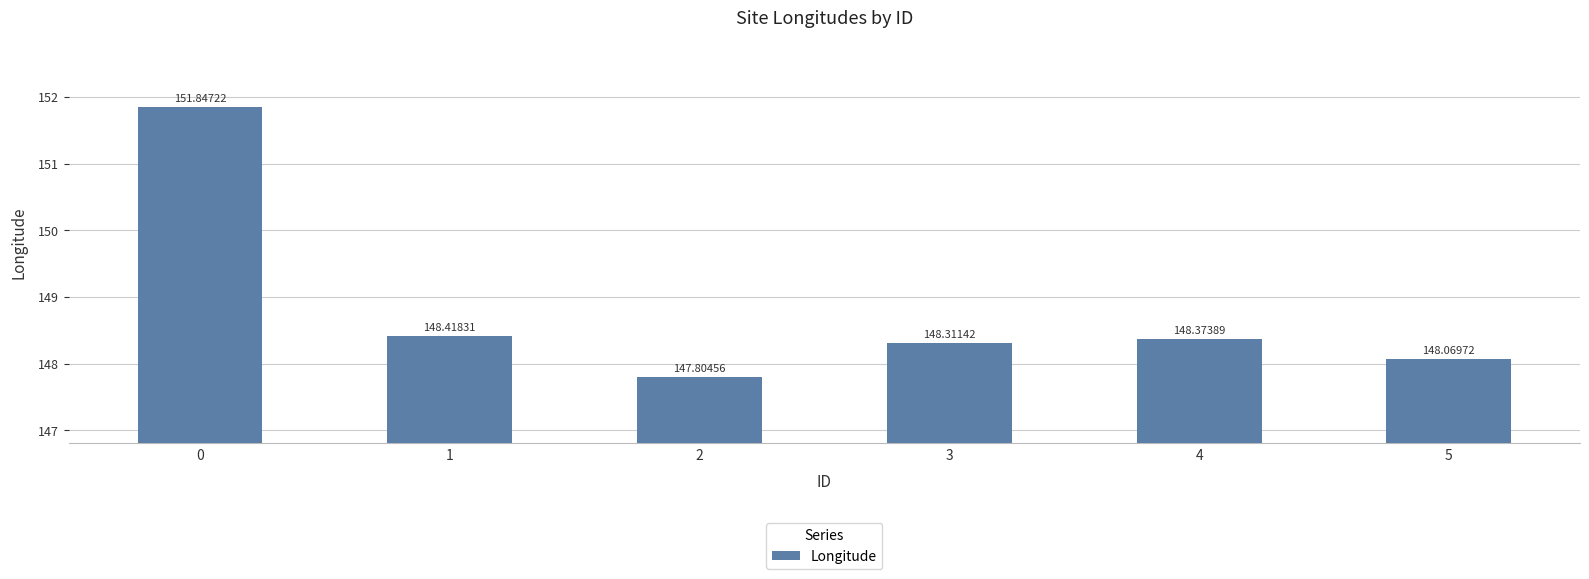

Reading left to right, list all the values displayed in this chart.

0=151.8	1=148.4	2=147.8	3=148.3	4=148.4	5=148.1